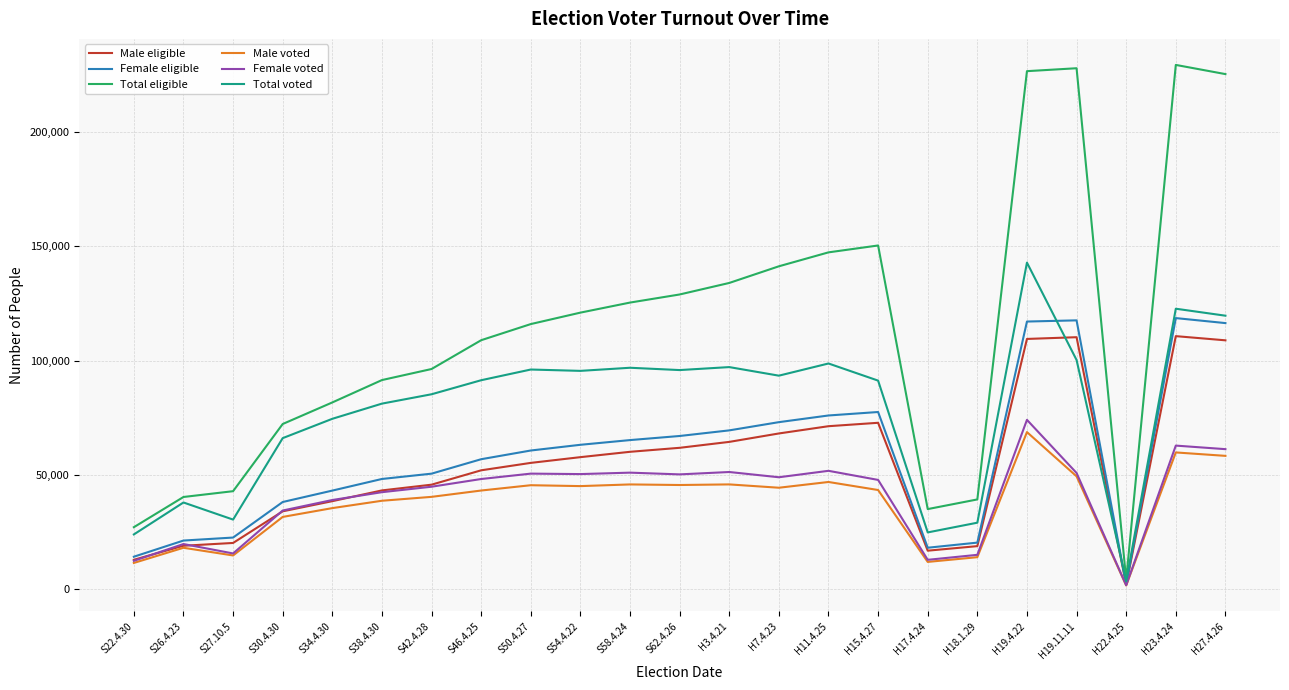

What is the spread (max minus min) of values at S46.4.25?

65740